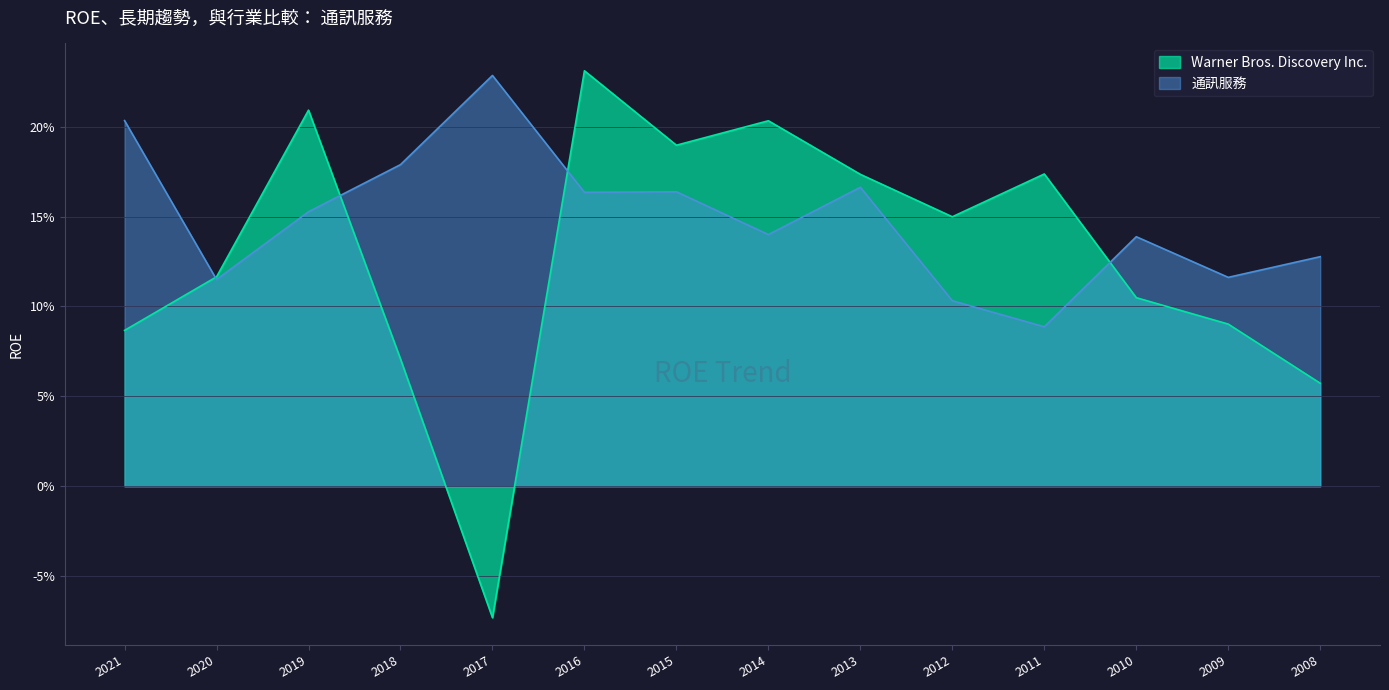

Where is the first local maximum for 通訊服務?

2017